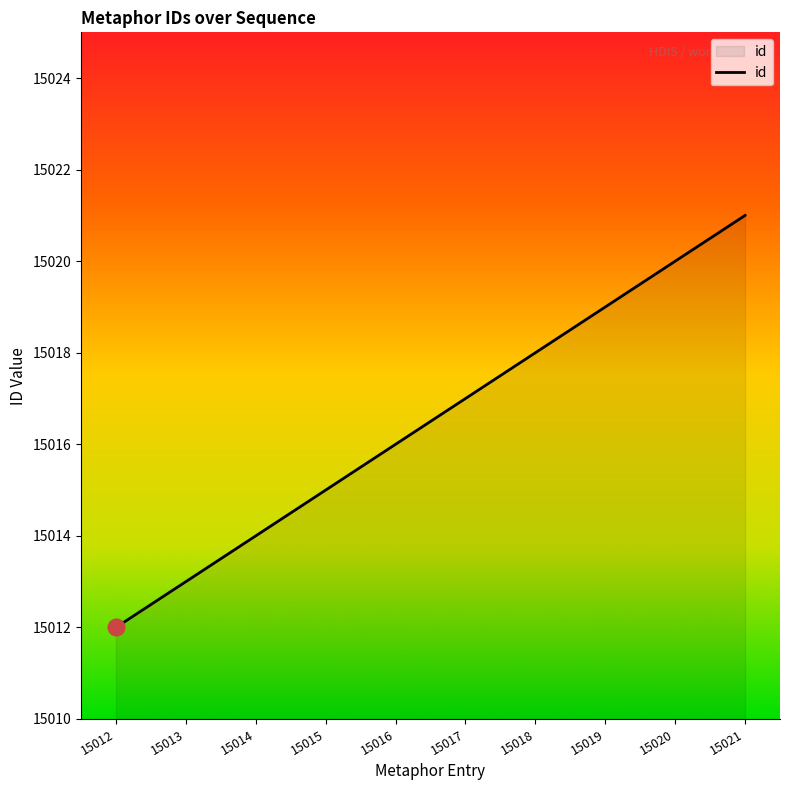

Rank the categories by value from highest to lowest.

15021, 15020, 15019, 15018, 15017, 15016, 15015, 15014, 15013, 15012